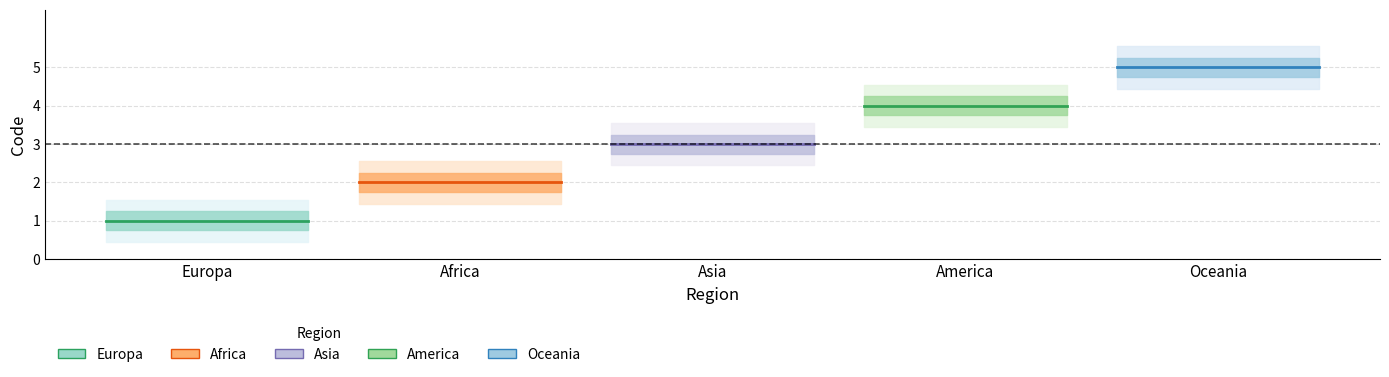

Rank the series by their average value, from lowest to highest.

Europa, Africa, Asia, America, Oceania